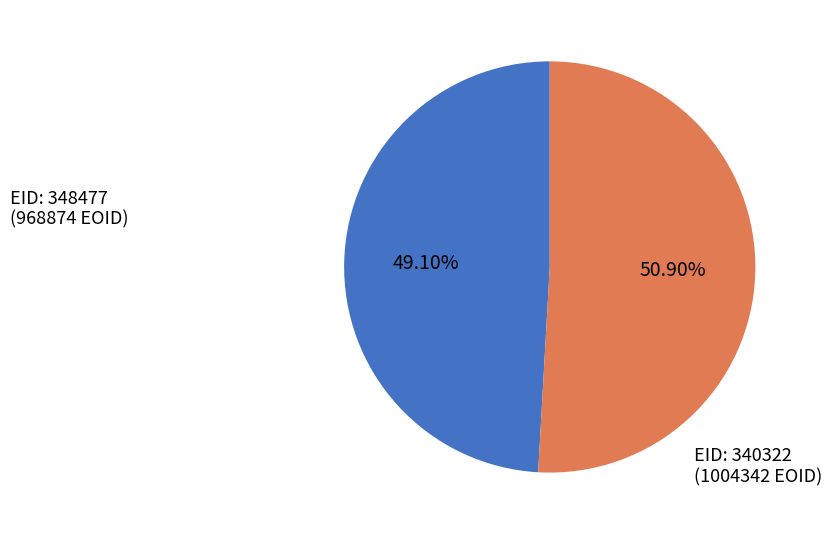

What is the largest slice in the pie chart?

EID: 340322 (1004342 EOID)